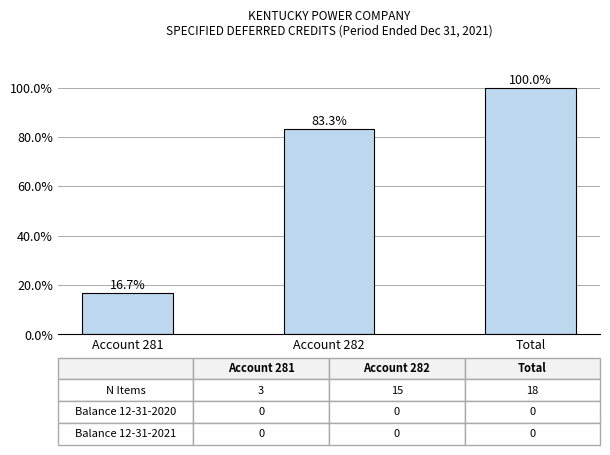

List the labels in order of value, largest first.

Total, Account 282, Account 281